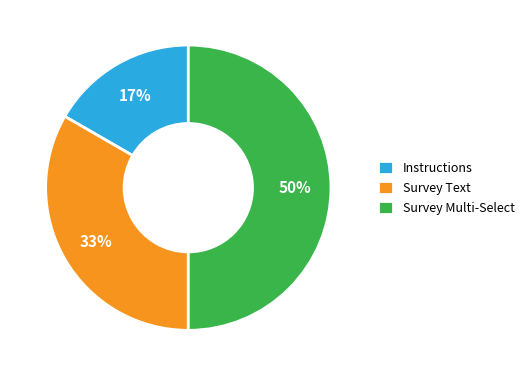

True or false: Survey Multi-Select accounts for 72% of the total.

False